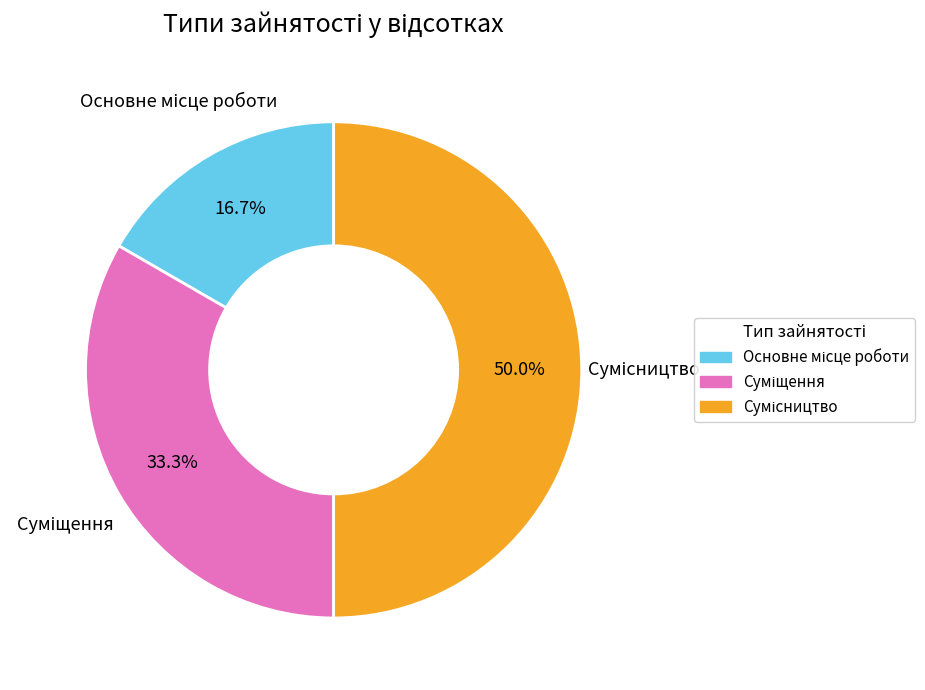

How many segments does this pie chart have?

3